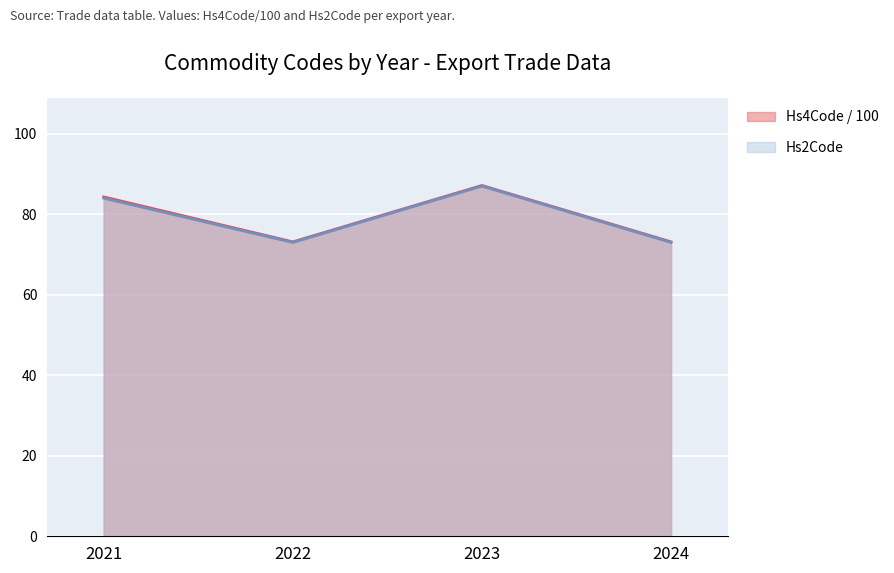

What is the value of the Hs4Code point at the 1st from the left?

84.3